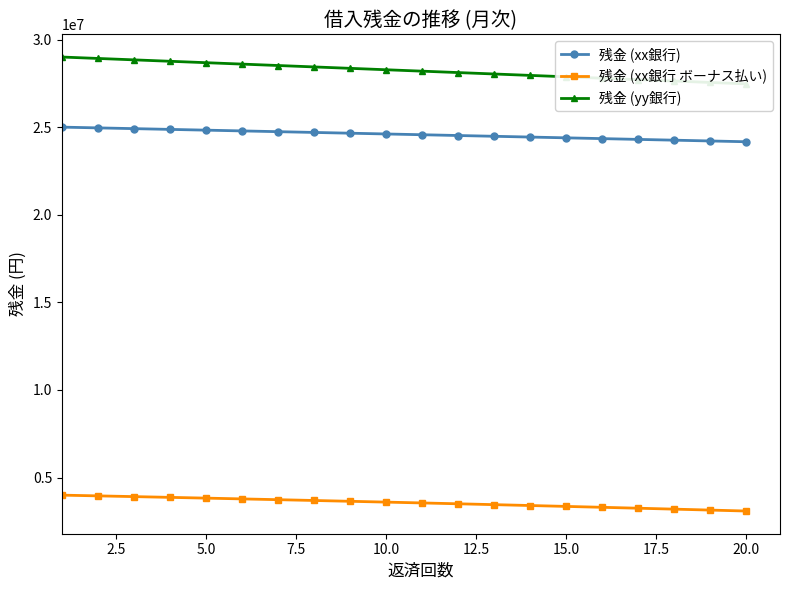

What is the minimum value for 残金 (xx銀行)?

24166278.2